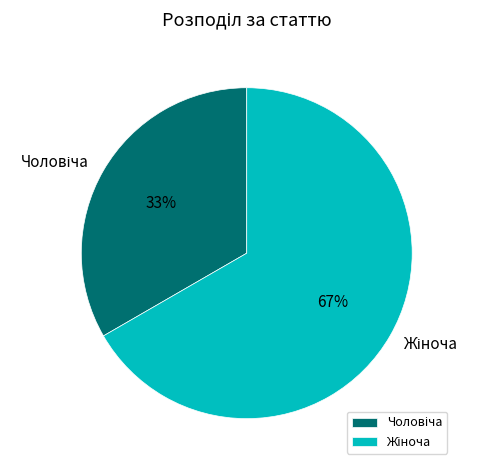

Is there any slice that represents more than half of the pie?

Yes